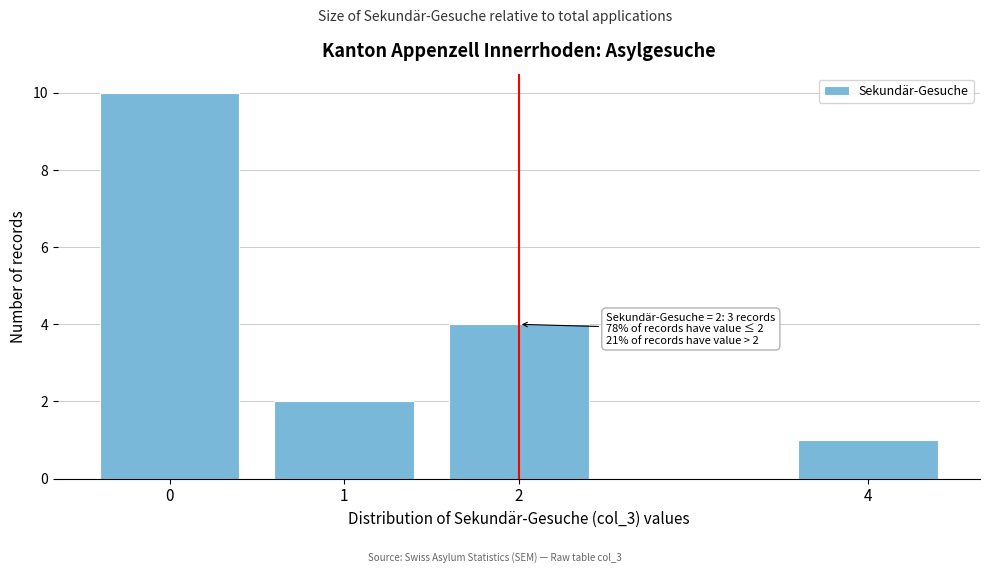

Reading left to right, what are all the values shown in this chart?

0=10	1=2	2=4	4=1